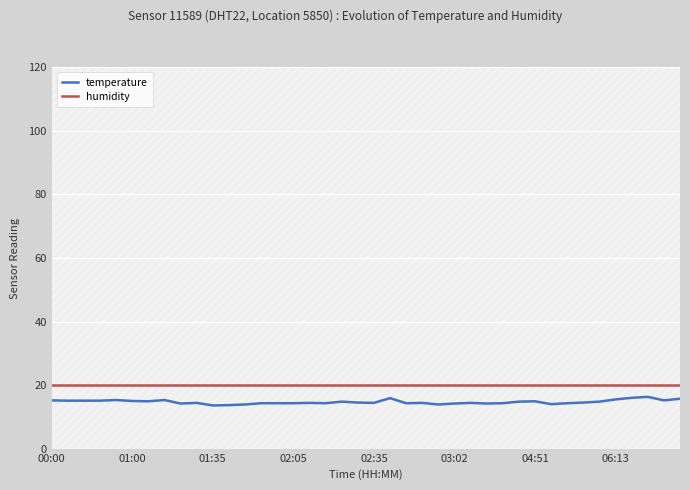

What is the difference between the second highest and second lowest values in the temperature series?

2.3